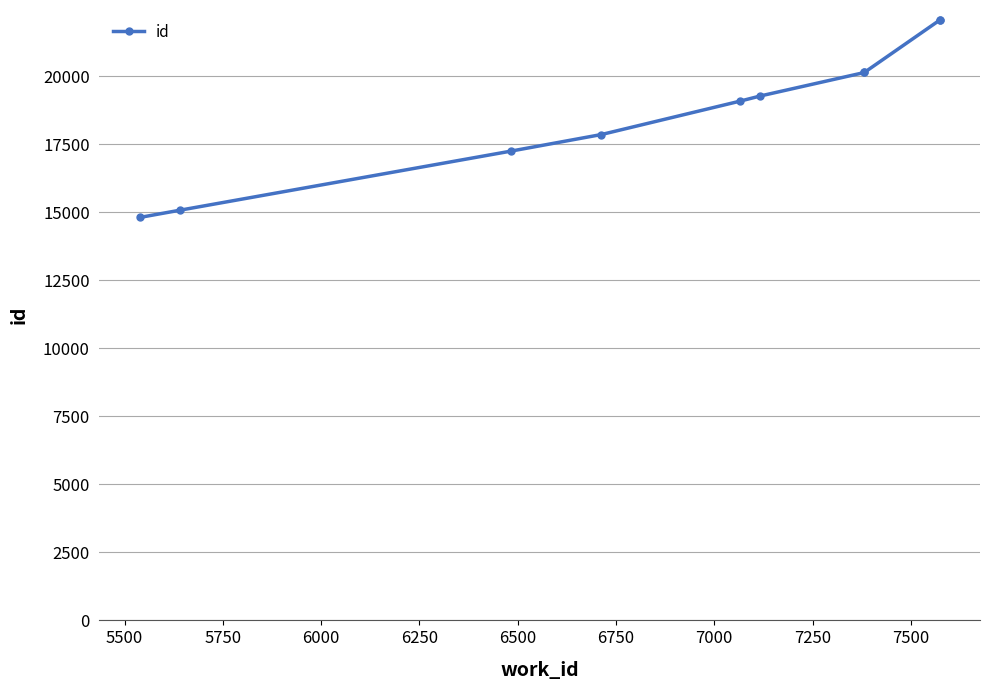

Is this an area chart (filled region under the line)?

No